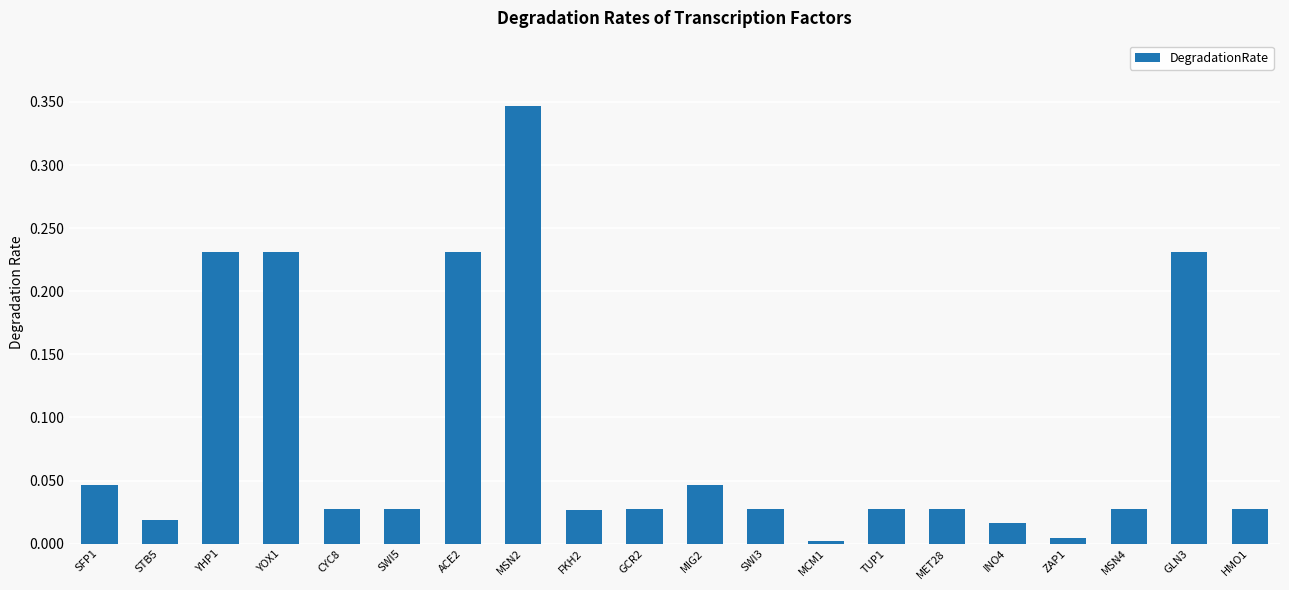

What is the sum of all values?

1.6